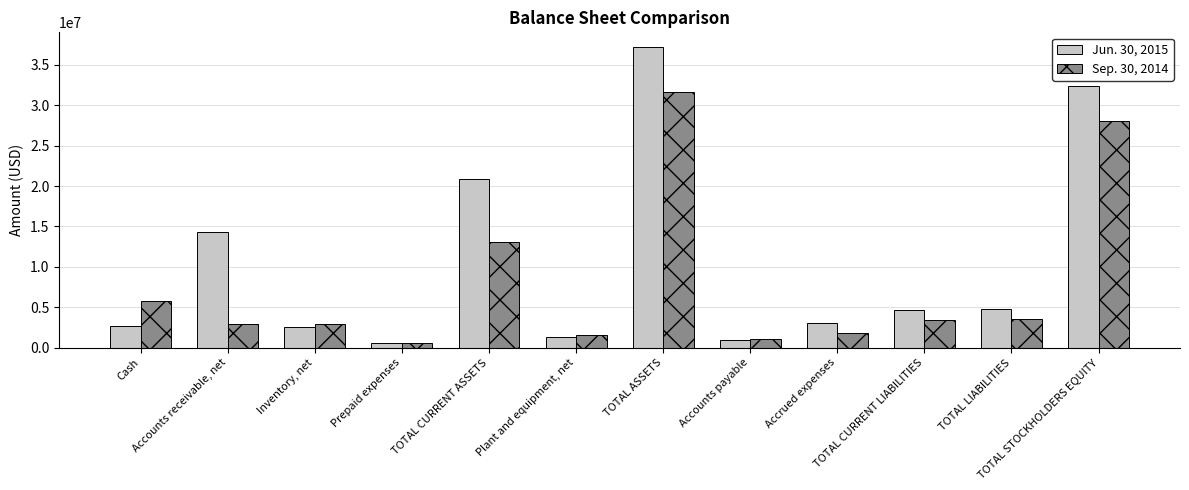

Which series changed the most between Plant and equipment, net and TOTAL ASSETS?

Jun. 30, 2015